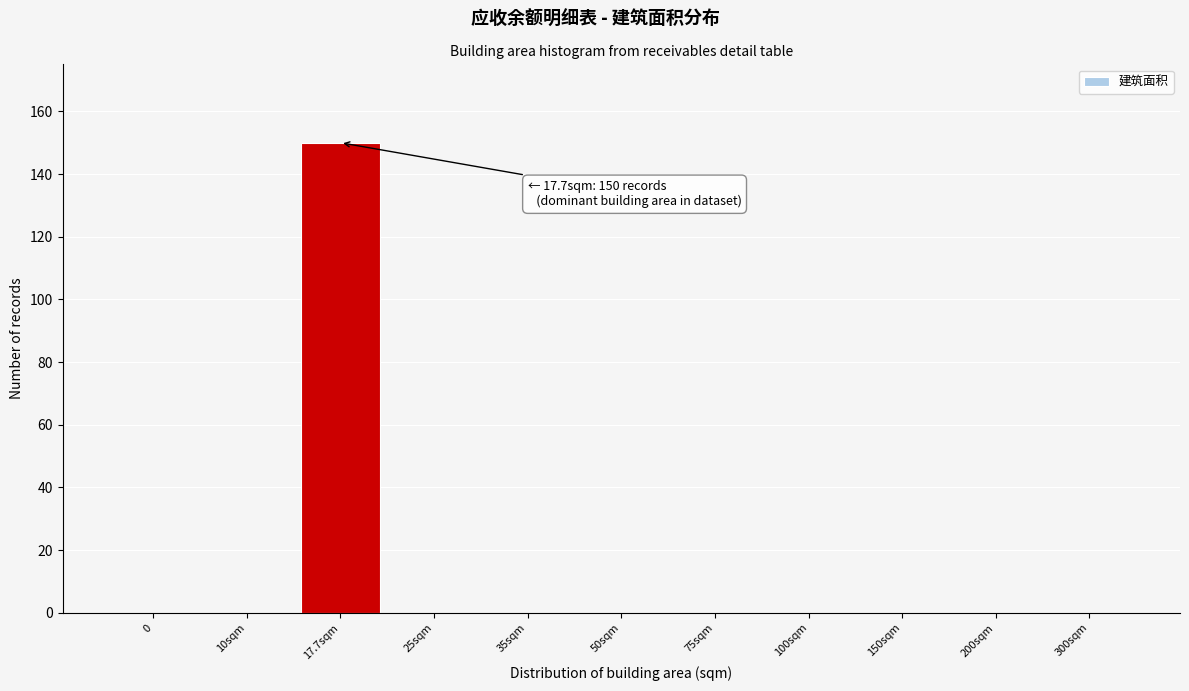

Reading left to right, list all the values displayed in this chart.

0=0	10sqm=0	17.7sqm=150	25sqm=0	35sqm=0	50sqm=0	75sqm=0	100sqm=0	150sqm=0	200sqm=0	300sqm=0